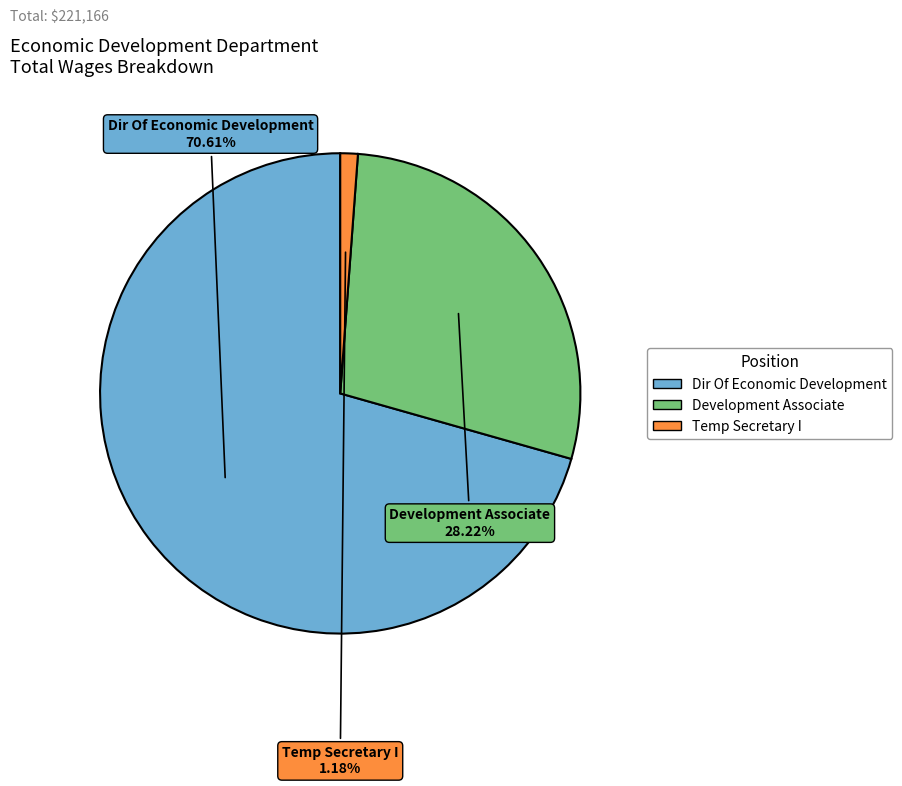

Does Dir Of Economic Development account for over 50% of the chart?

Yes